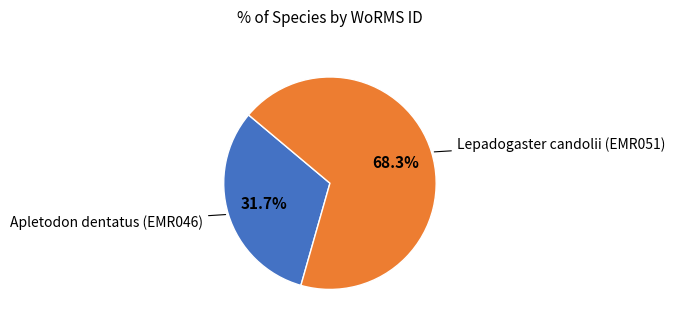

Rank the categories by value from lowest to highest.

Apletodon dentatus (EMR046), Lepadogaster candolii (EMR051)